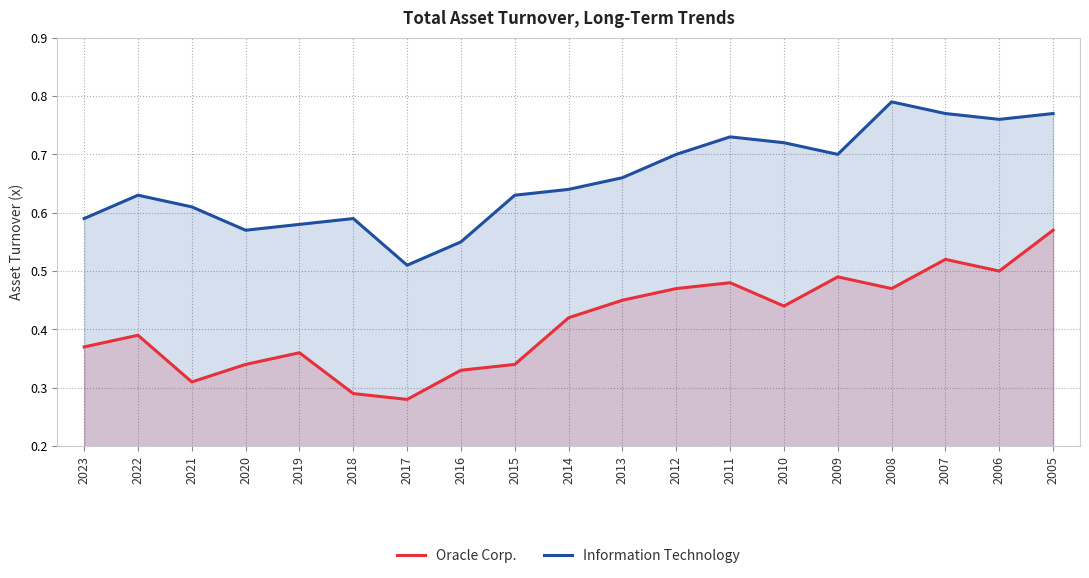

How many series are shown in this chart?

2